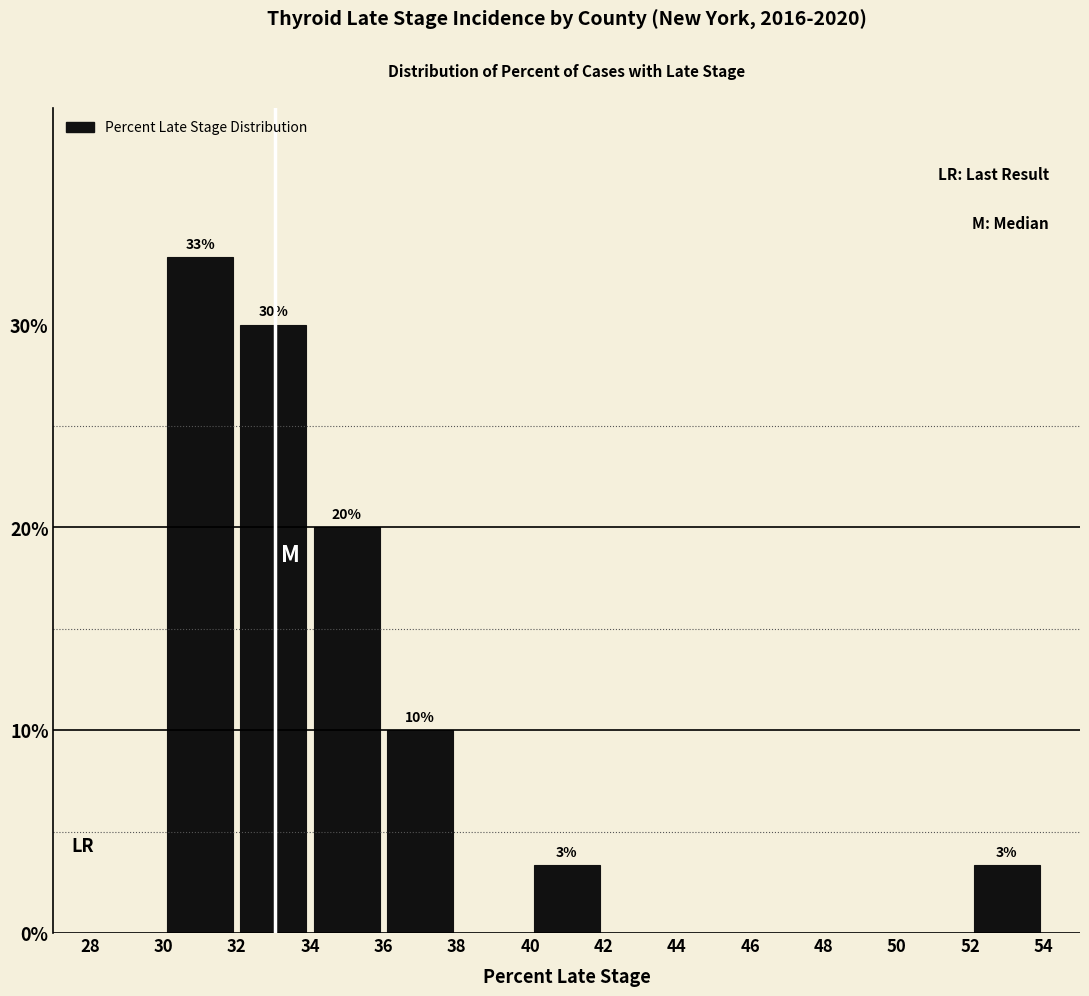

Which range on the x-axis has the tallest bar?

30 to 32